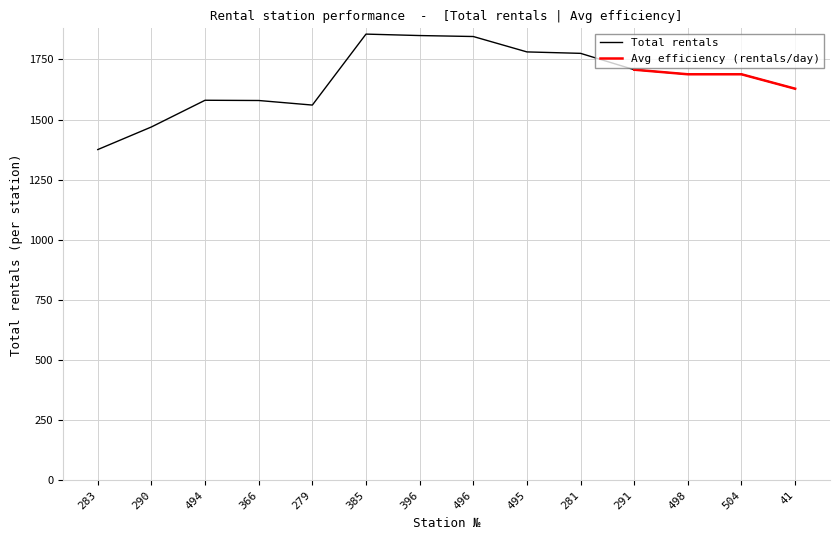

Is it true that the value at 496 is 970?

False